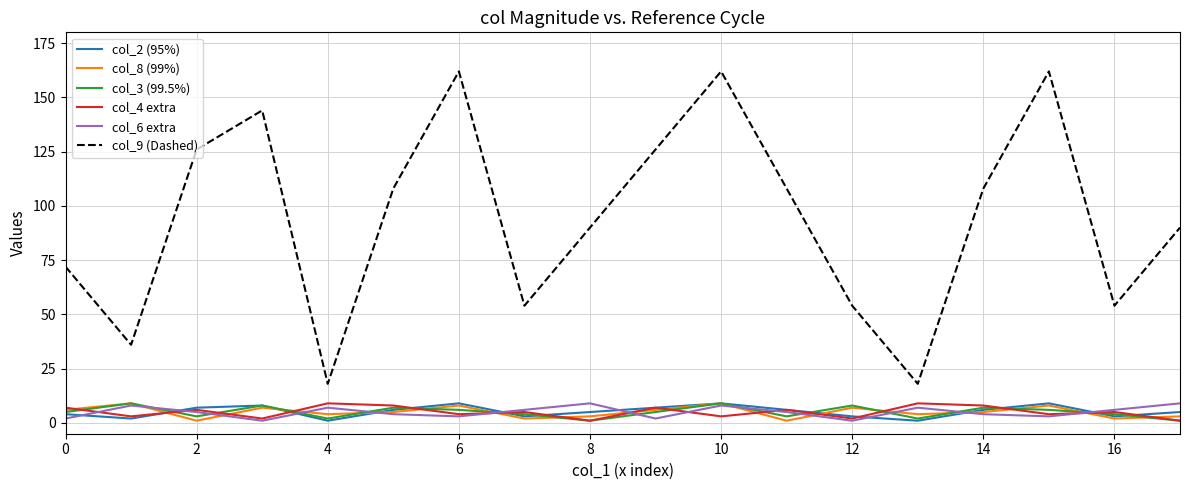

Which series has the largest total across all categories?

col_9 (Dashed)